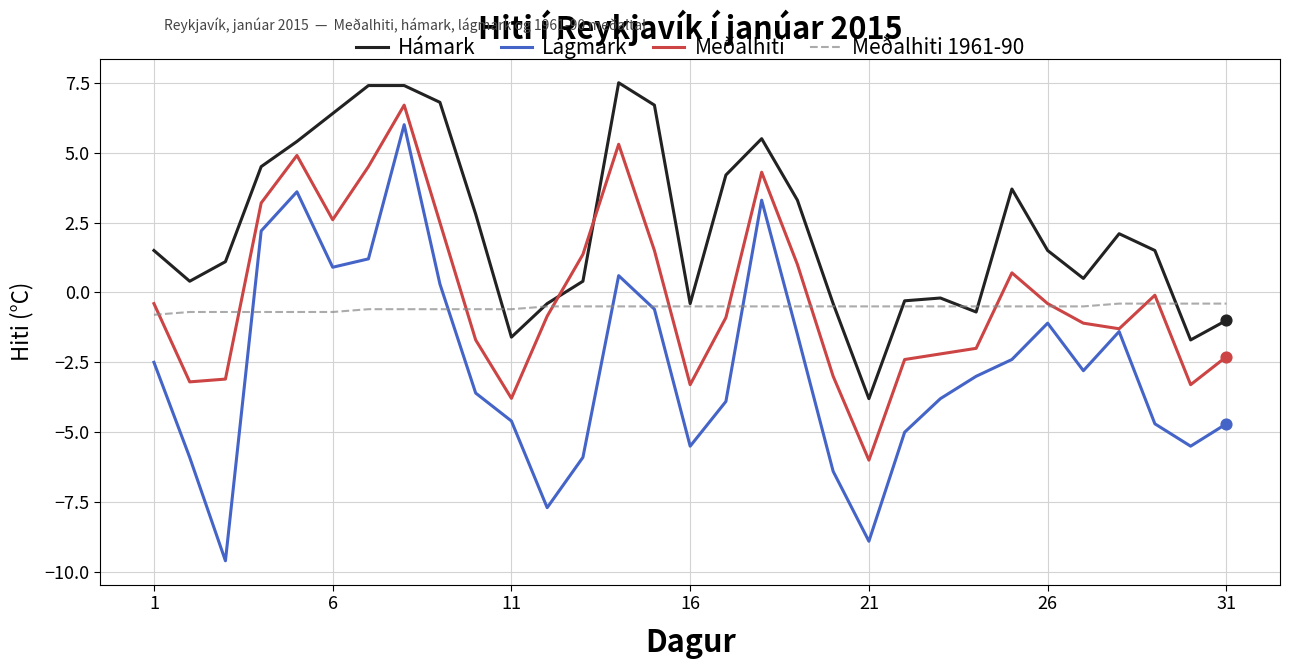

Which series has the widest spread of values?

Lágmark